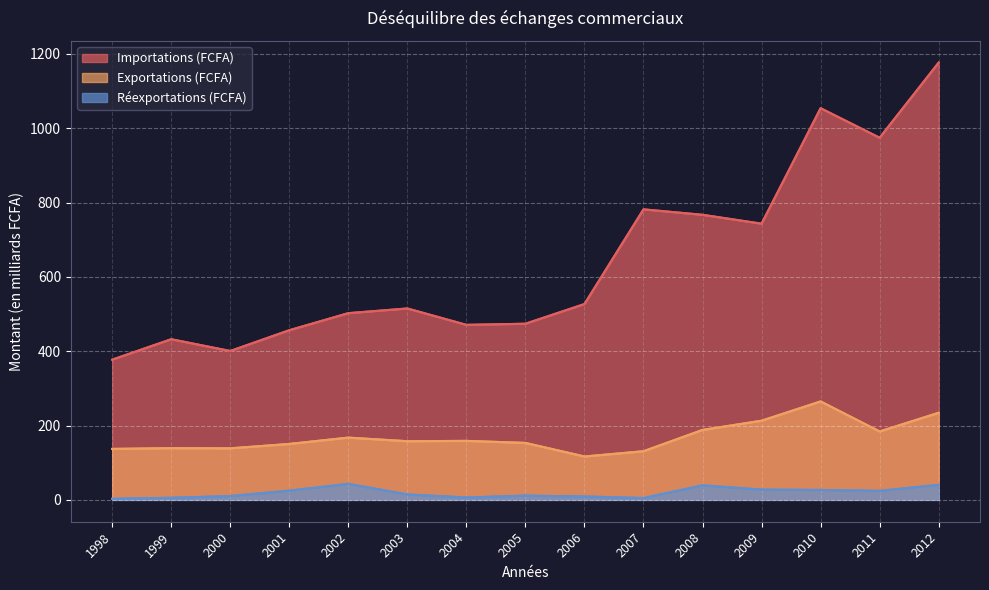

The value of Réexportations (FCFA) at 2005 is 7.0. True or false?

False